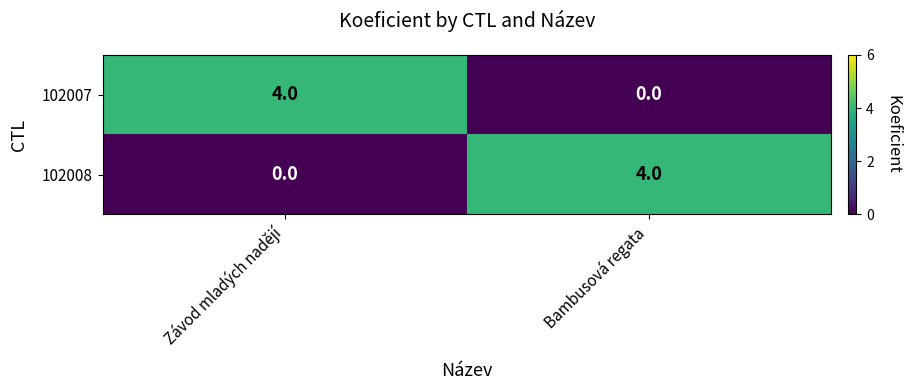

What is the difference between the highest and lowest values at Závod mladých nadějí?

4